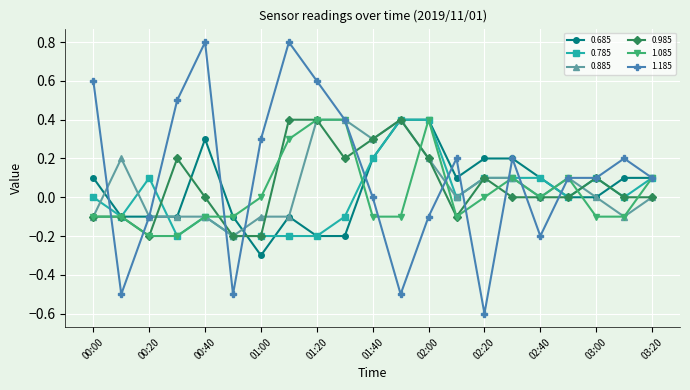

Which series has the widest spread of values?

1.185